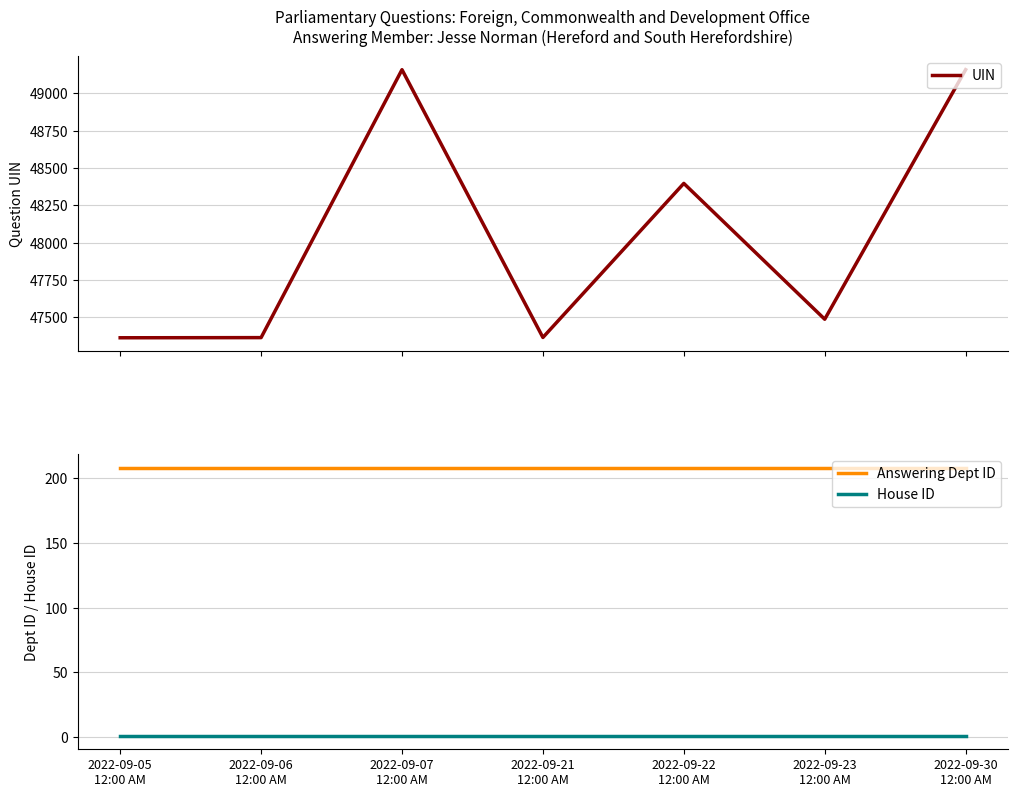

What is the total value across all series at 2022-09-23
12:00 AM?

47697